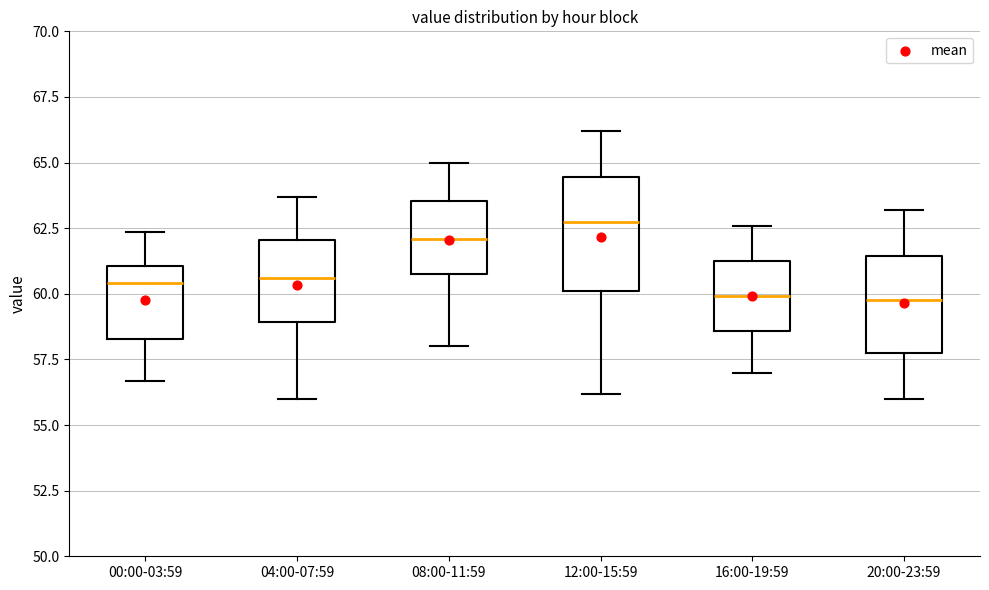

Reading left to right, read every box against the y-axis: the position of its median line, the range the box covers, and the ends of its whiskers. The values are not printed on the chart, so give them approximately, as read against the axis.

00:00-03:59: median 60.5, box 58.5 to 61.0, whiskers 56.5 to 62.5
04:00-07:59: median 60.5, box 59.0 to 62.0, whiskers 56.0 to 63.5
08:00-11:59: median 62.0, box 61.0 to 63.5, whiskers 58.0 to 65.0
12:00-15:59: median 63.0, box 60.0 to 64.5, whiskers 56.0 to 66.0
16:00-19:59: median 60.0, box 58.5 to 61.5, whiskers 57.0 to 62.5
20:00-23:59: median 60.0, box 58.0 to 61.5, whiskers 56.0 to 63.0